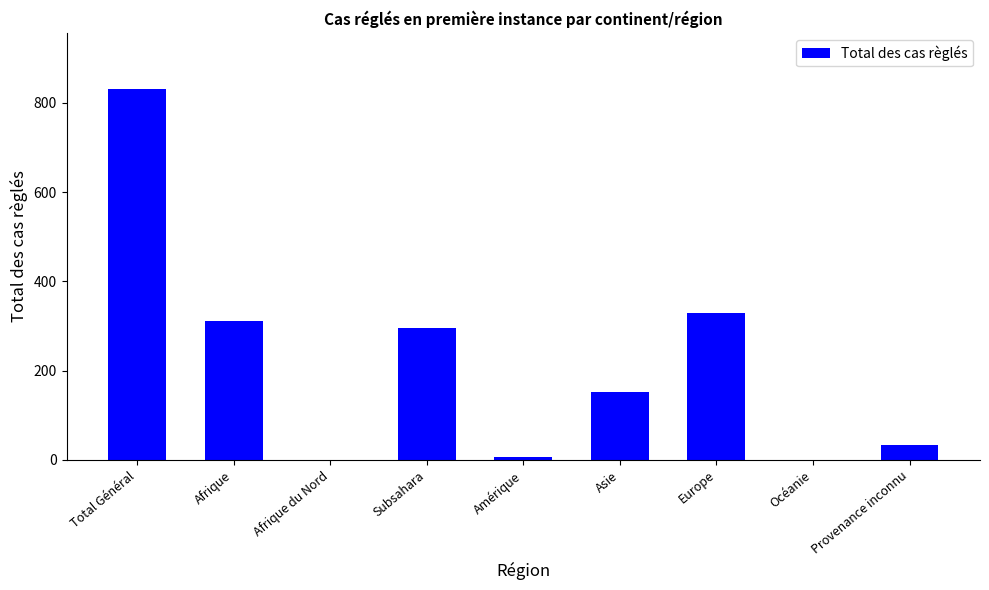

Does the chart contain stacked bars?

No